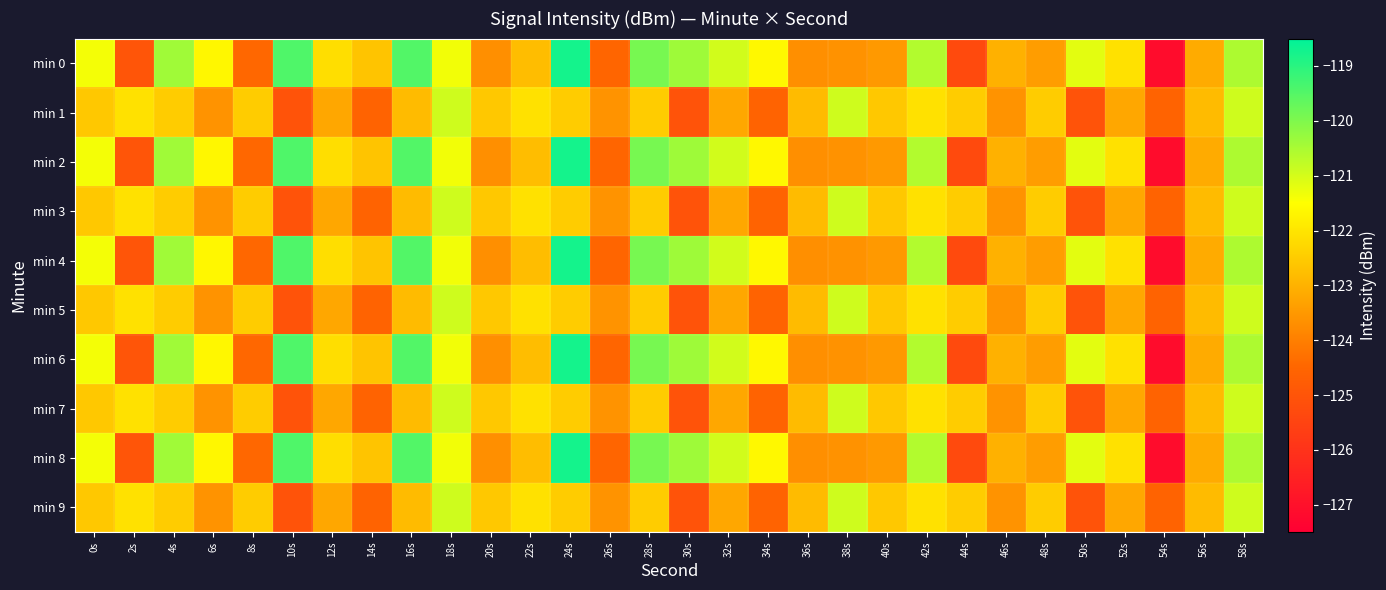

Which series changed the most between 38s and 52s?

min 1